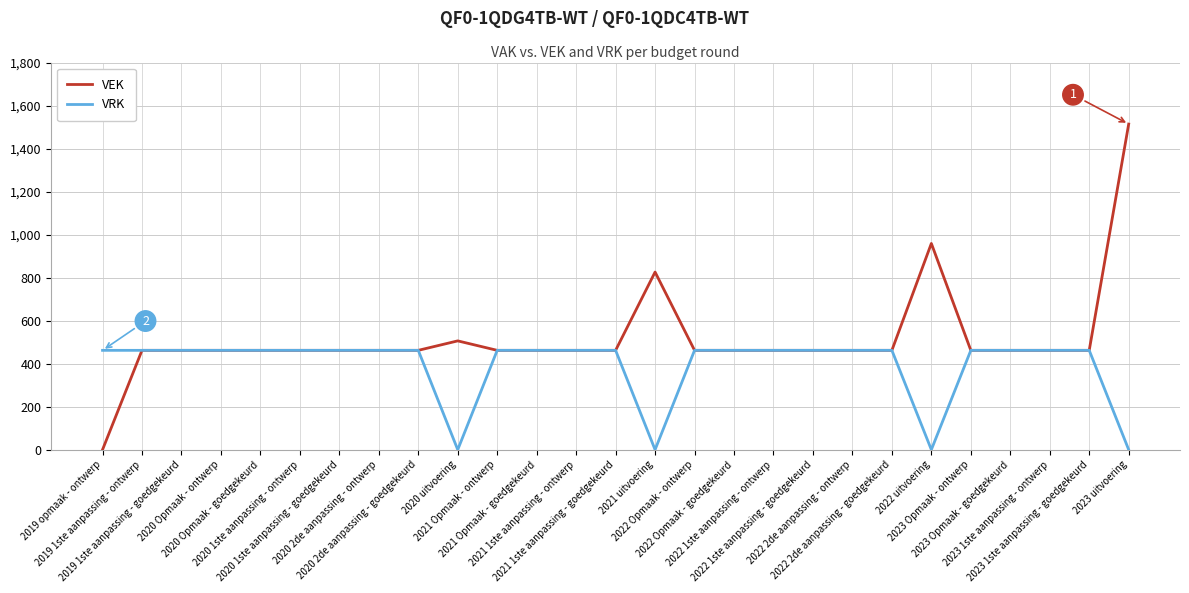

What is the maximum value shown in the chart?

1514